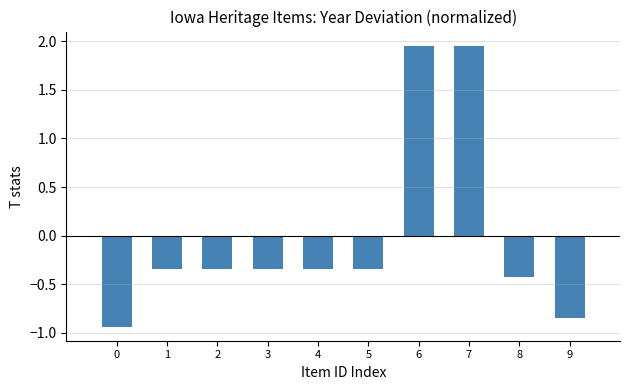

How many values are above zero?

2